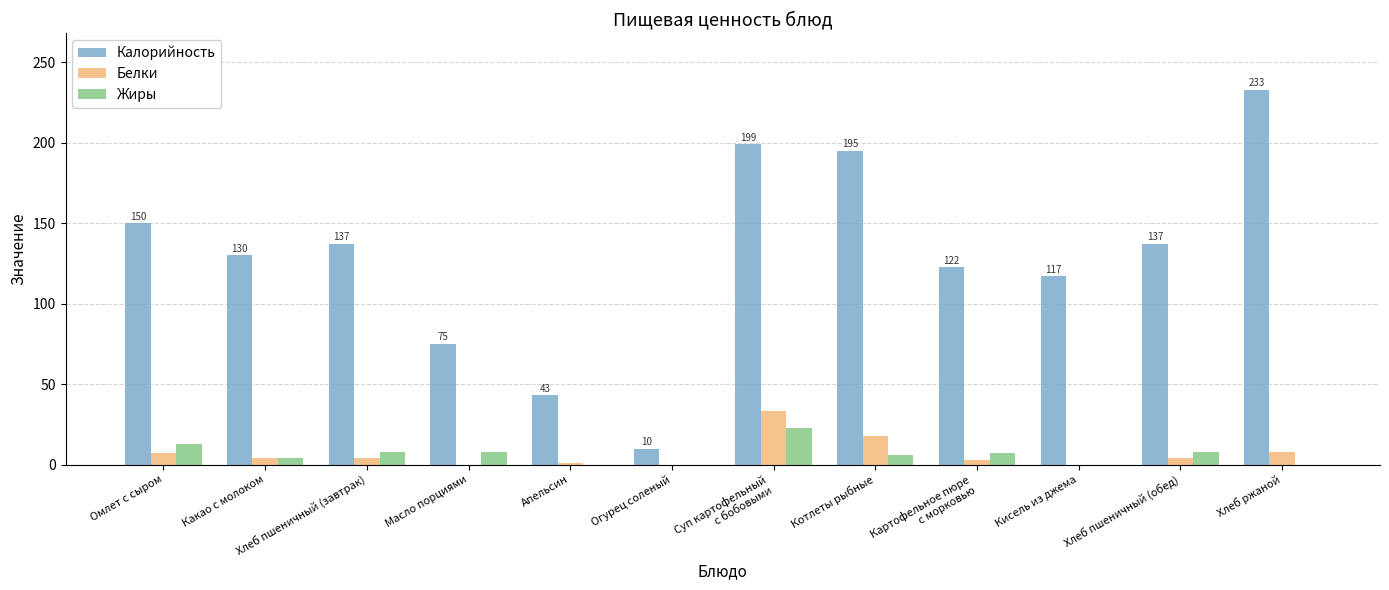

True or false: Жиры has a value of 0.0 at Кисель из джема.

True